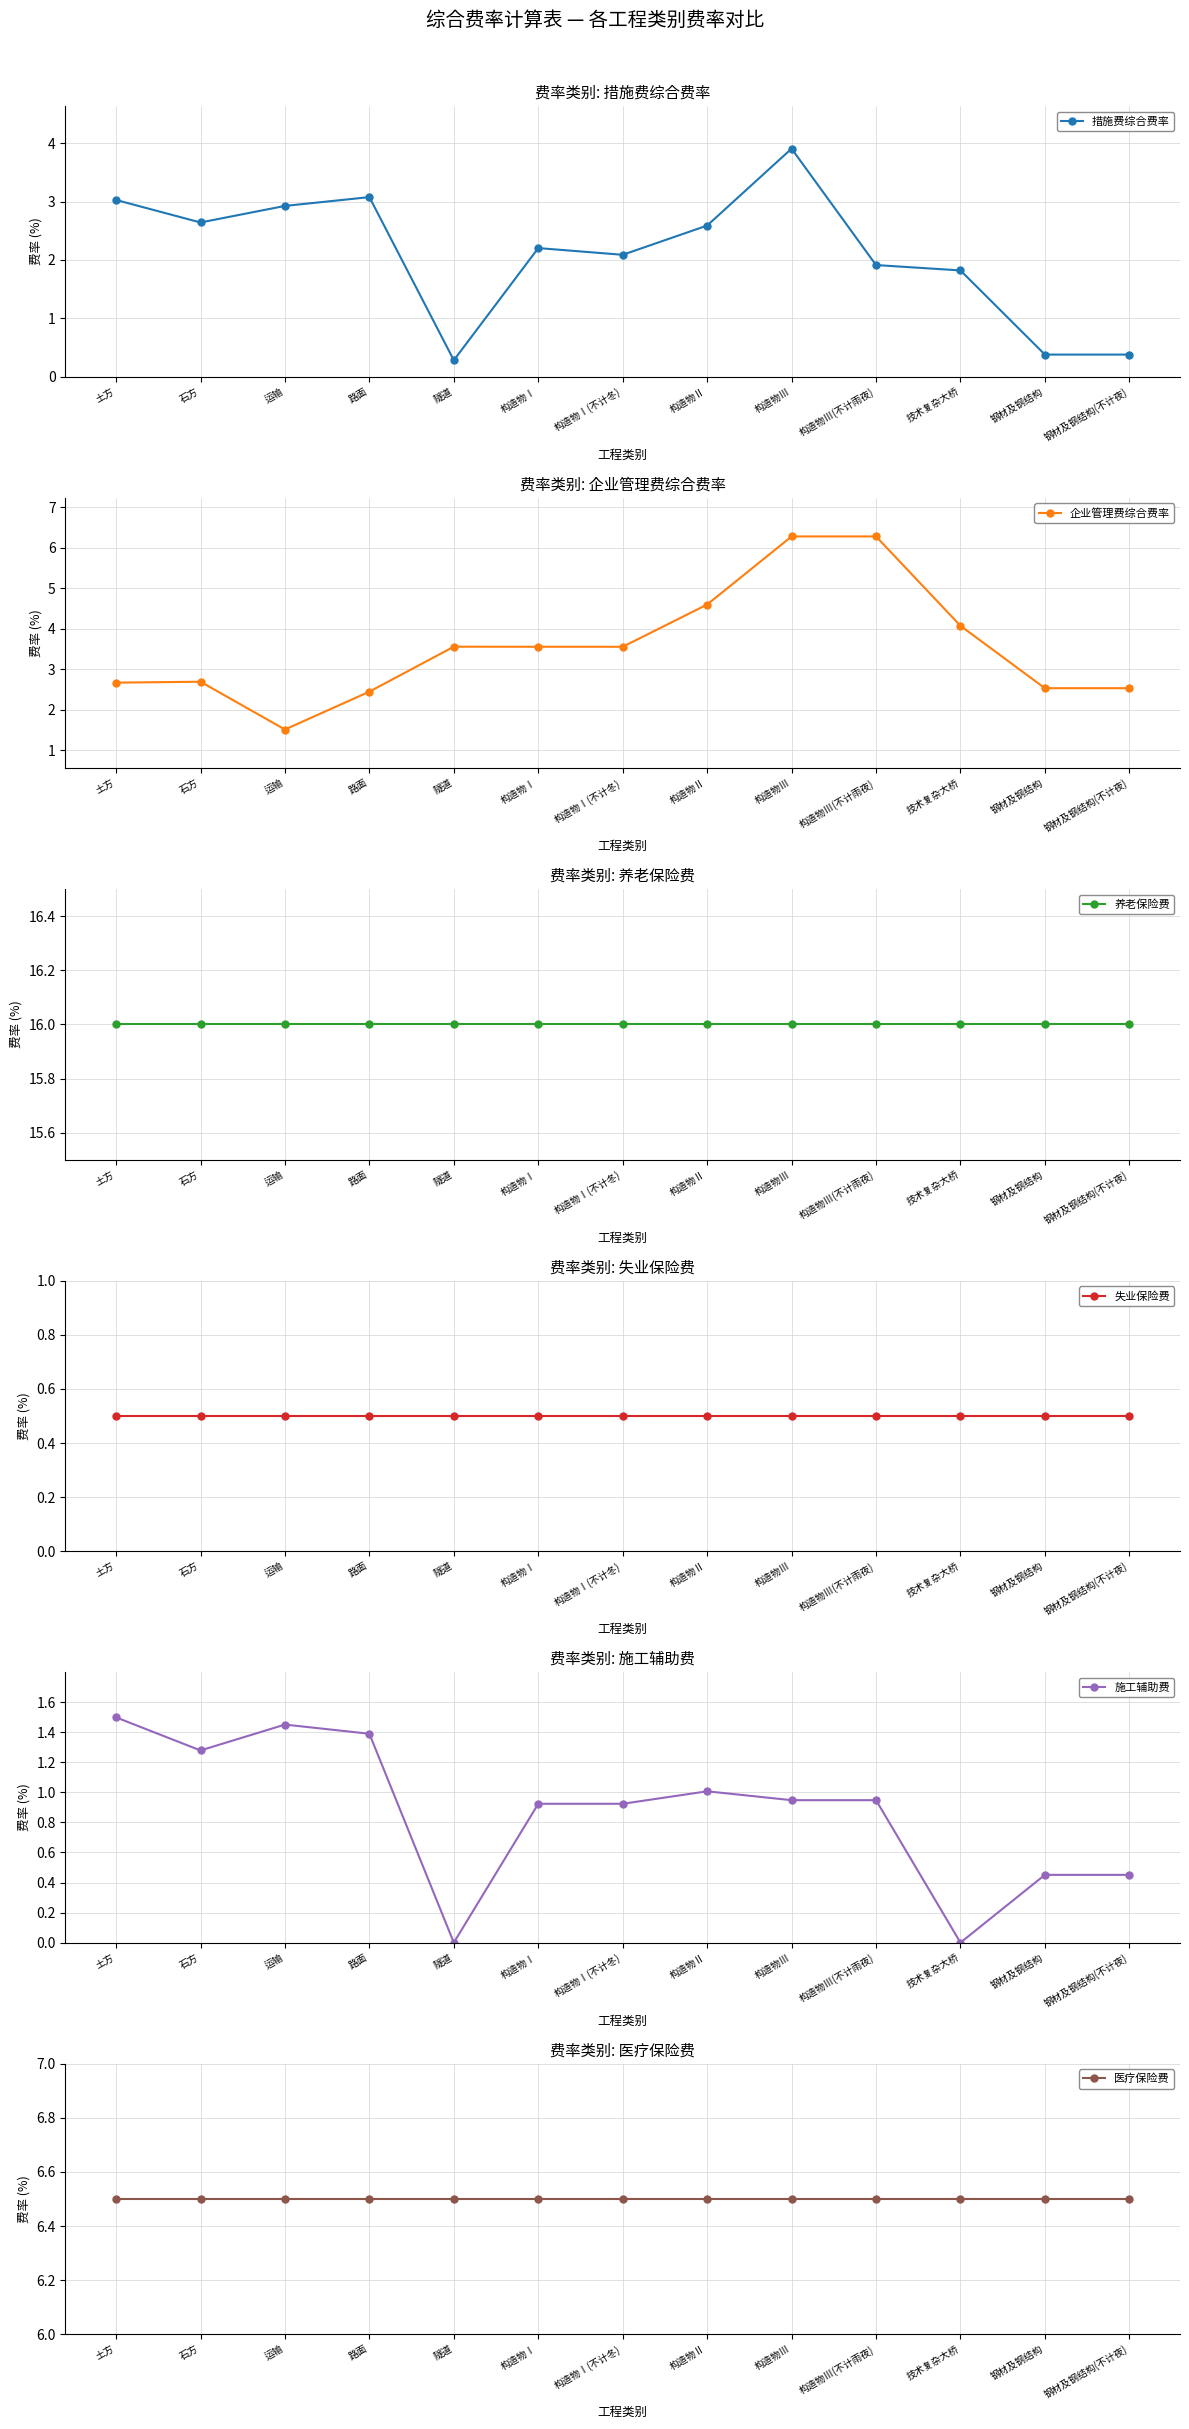

How many times do 失业保险费 and 措施费综合费率 cross each other?

3